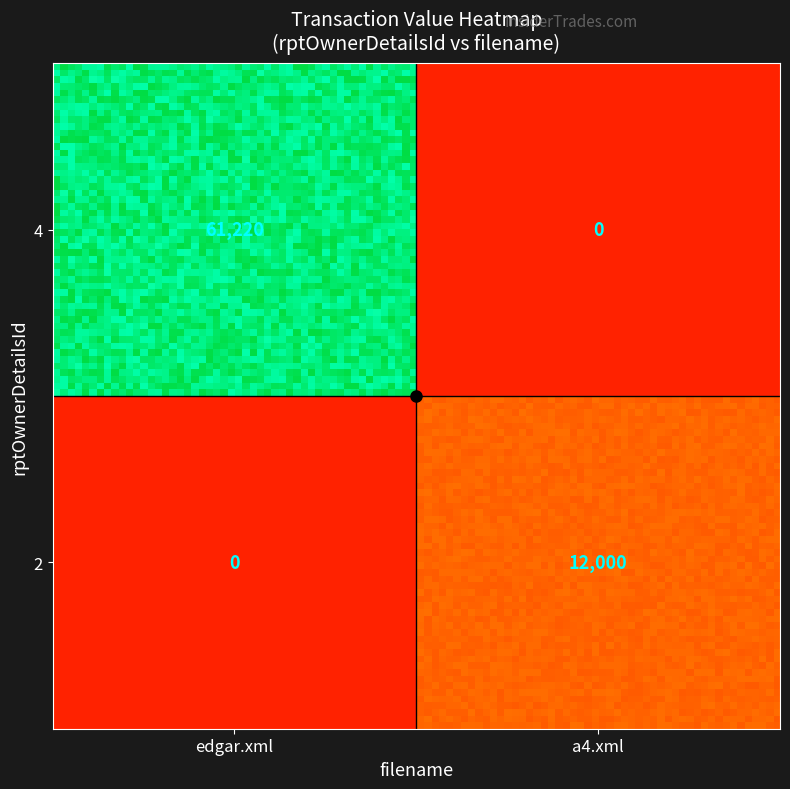

At how many categories does at least one series exceed 3939?

2